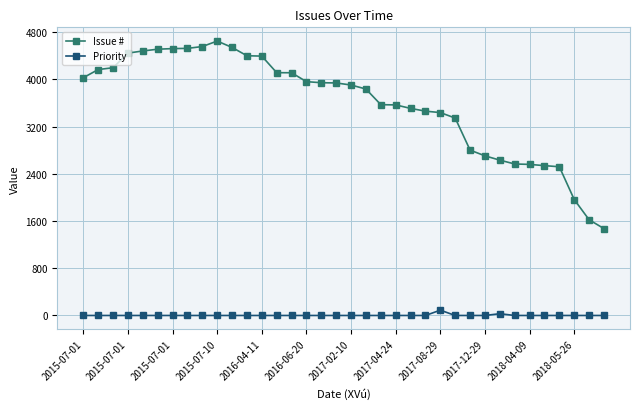

Which series has the widest spread of values?

Issue #